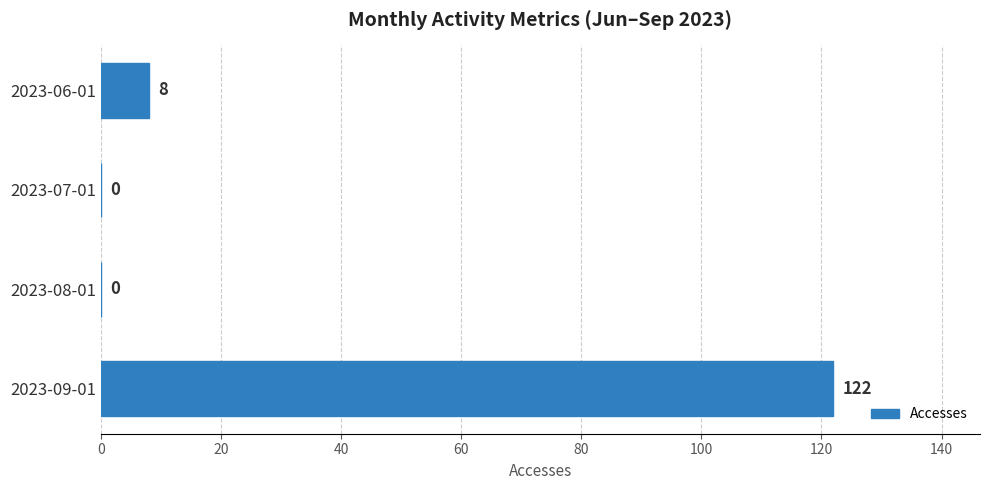

Between 2023-07-01 and 2023-06-01, which is larger?

2023-06-01